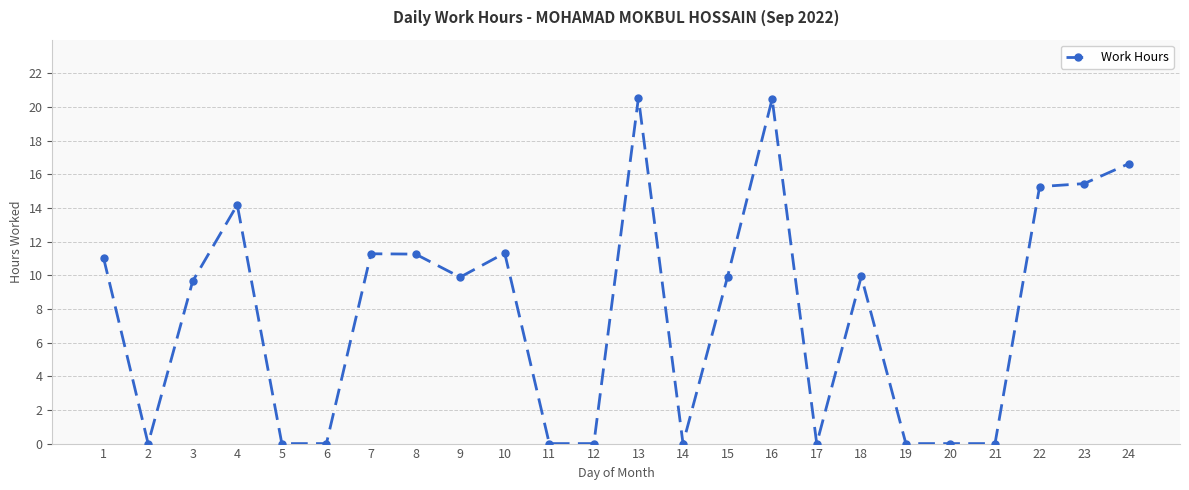

True or false: the data shows 9.9 at 18.

True